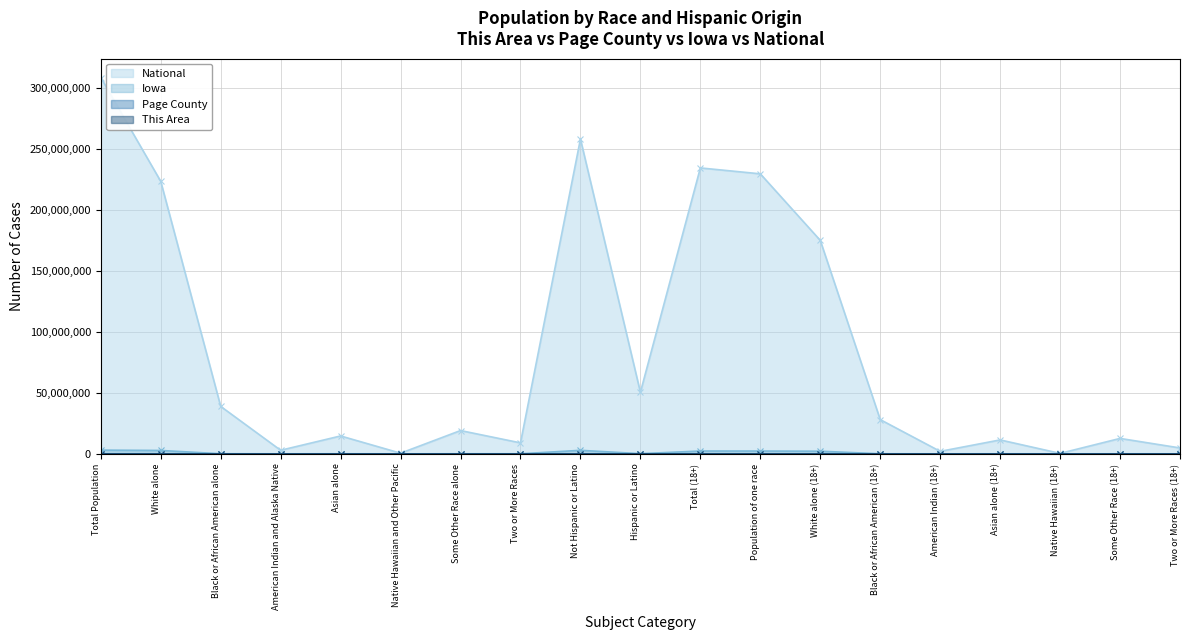

Rank the series at Some Other Race alone from lowest to highest value.

This Area, Page County, Iowa, National